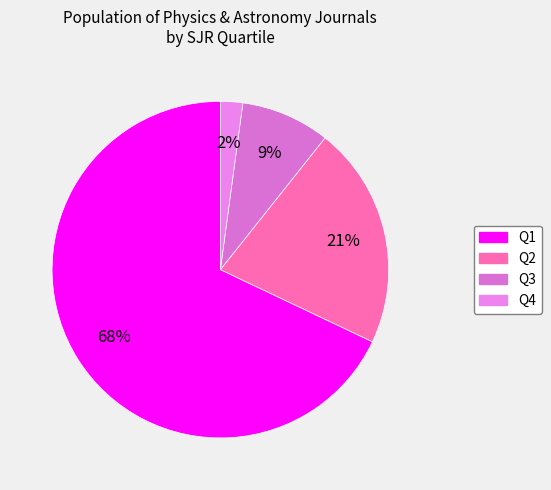

To the nearest percent, what percentage of the pie is Q2?

21%